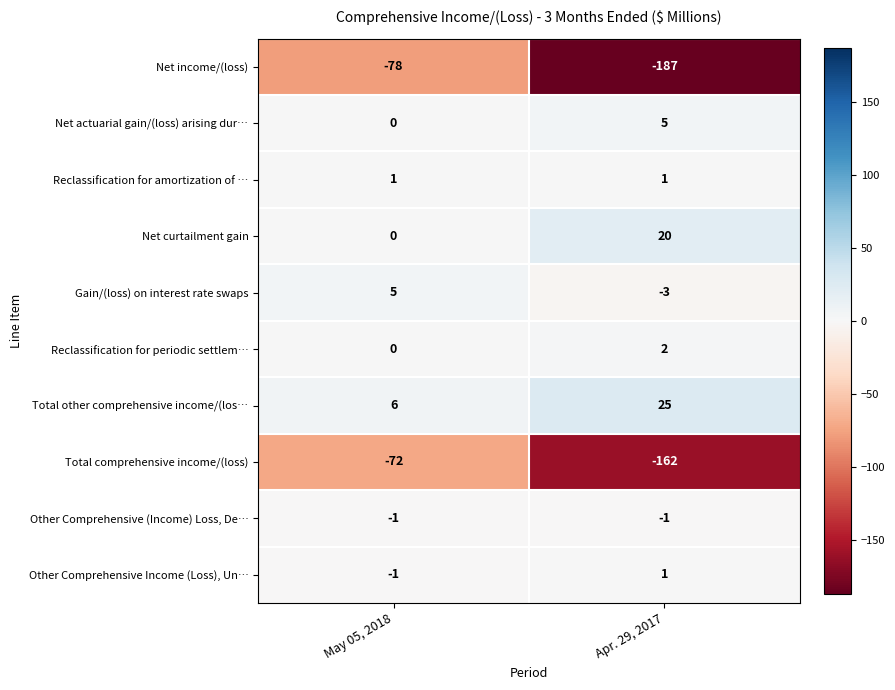

At which label is Total comprehensive income/(loss) closest to -117?

May 05, 2018